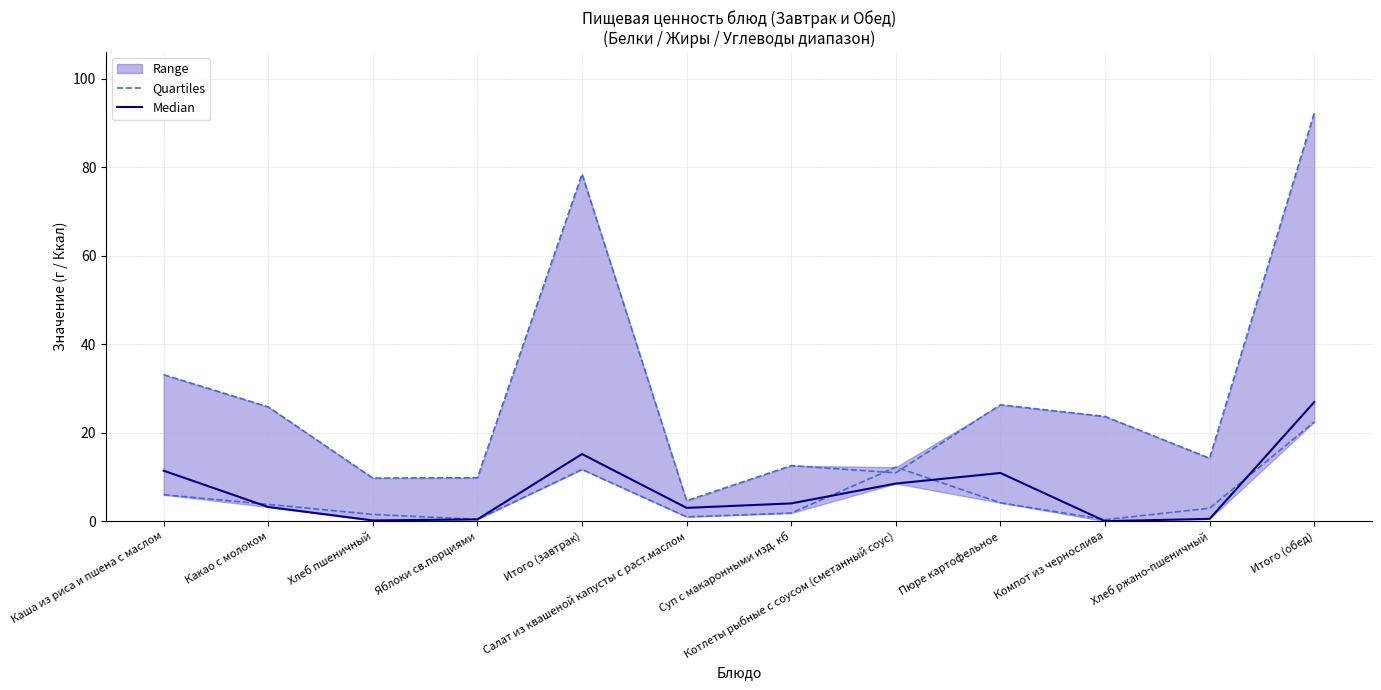

What is the difference between the maximum and minimum values in the Quartiles series?

22.1